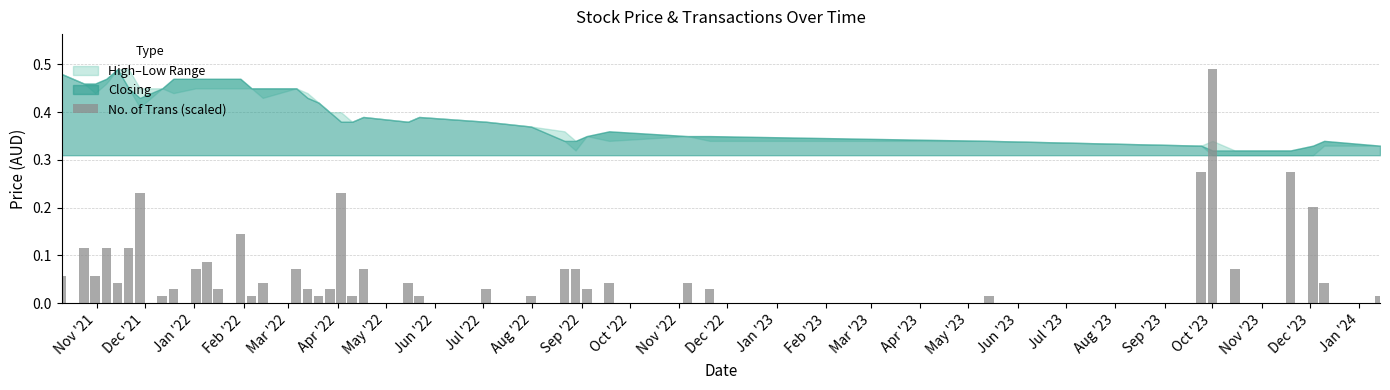

What is the sum of all values?

3.4